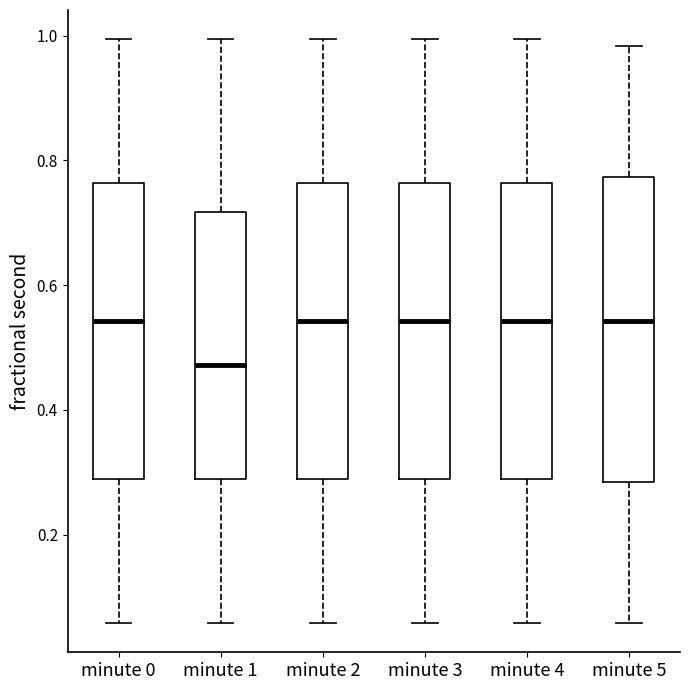

Reading left to right, transcribe this box plot: for each box, give where its median line is, the range the box spans, and where its two whiskers end, as read against the y-axis. The values are not printed on the chart, so give them approximately, as read against the axis.

minute 0: median 0.54, box 0.28 to 0.76, whiskers 0.06 to 1.00
minute 1: median 0.48, box 0.28 to 0.72, whiskers 0.06 to 1.00
minute 2: median 0.54, box 0.28 to 0.76, whiskers 0.06 to 1.00
minute 3: median 0.54, box 0.28 to 0.76, whiskers 0.06 to 1.00
minute 4: median 0.54, box 0.28 to 0.76, whiskers 0.06 to 1.00
minute 5: median 0.54, box 0.28 to 0.78, whiskers 0.06 to 0.98